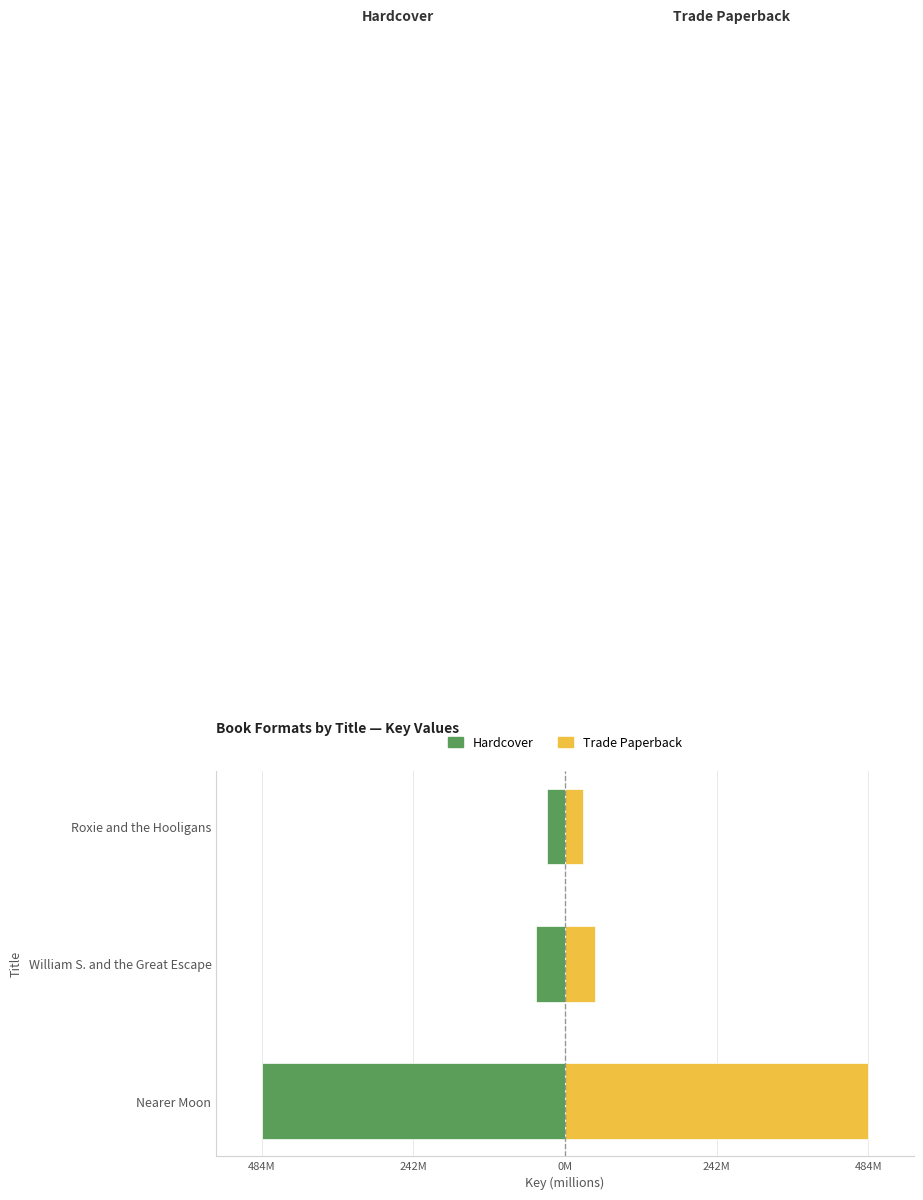

At how many categories does at least one series exceed -300?

3